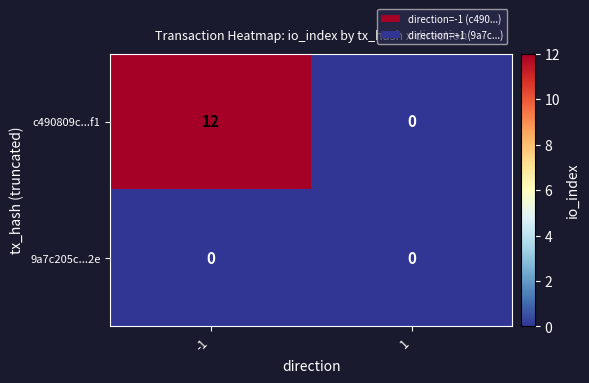

Reading left to right, extract all data points from this chart.

c490809c...f1: 12	0
9a7c205c...2e: 0	0